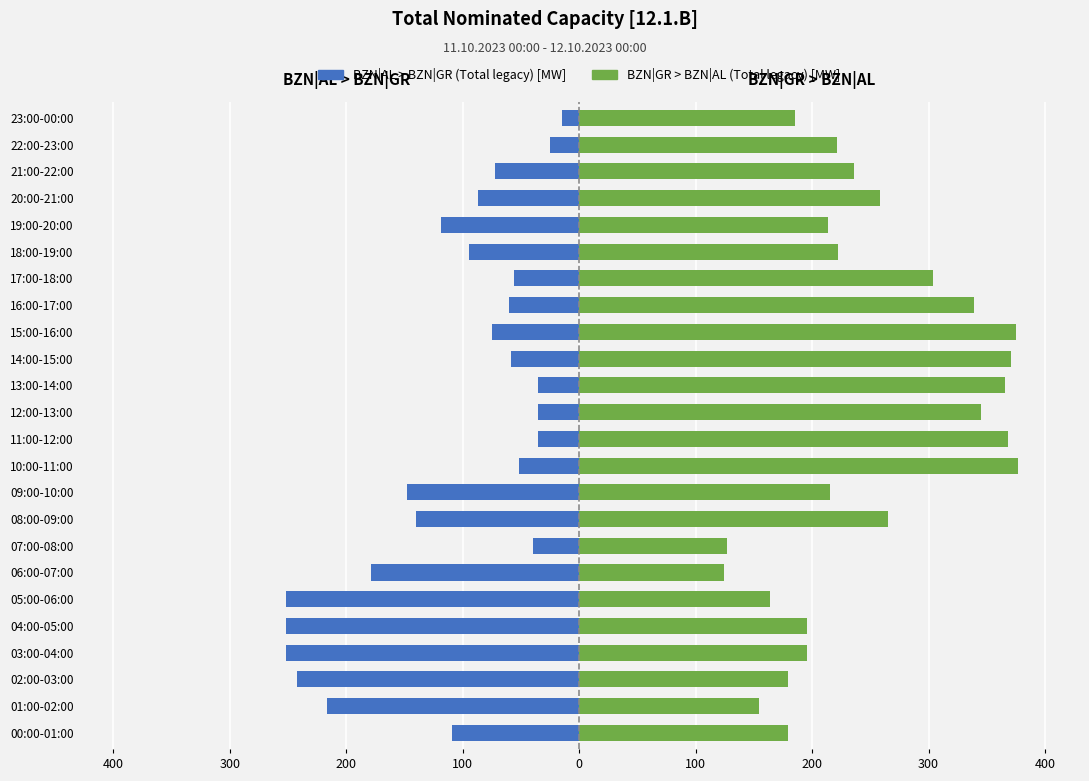

Which category has the highest value in the BZN|GR > BZN|AL (Total legacy) [MW] series?

10:00-11:00